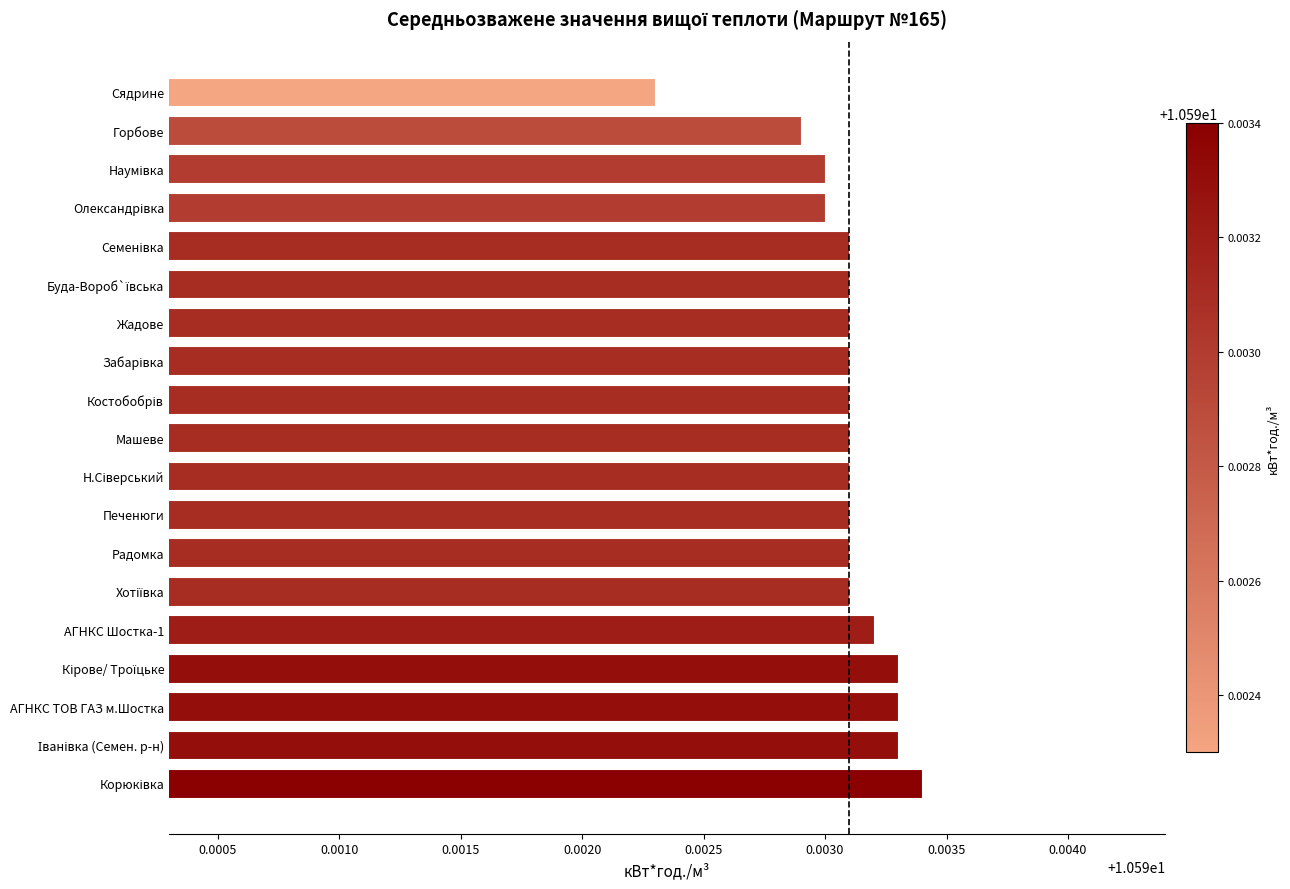

What is the ratio of the value at АГНКС ТОВ ГАЗ м.Шостка to the value at Жадове?

1.0